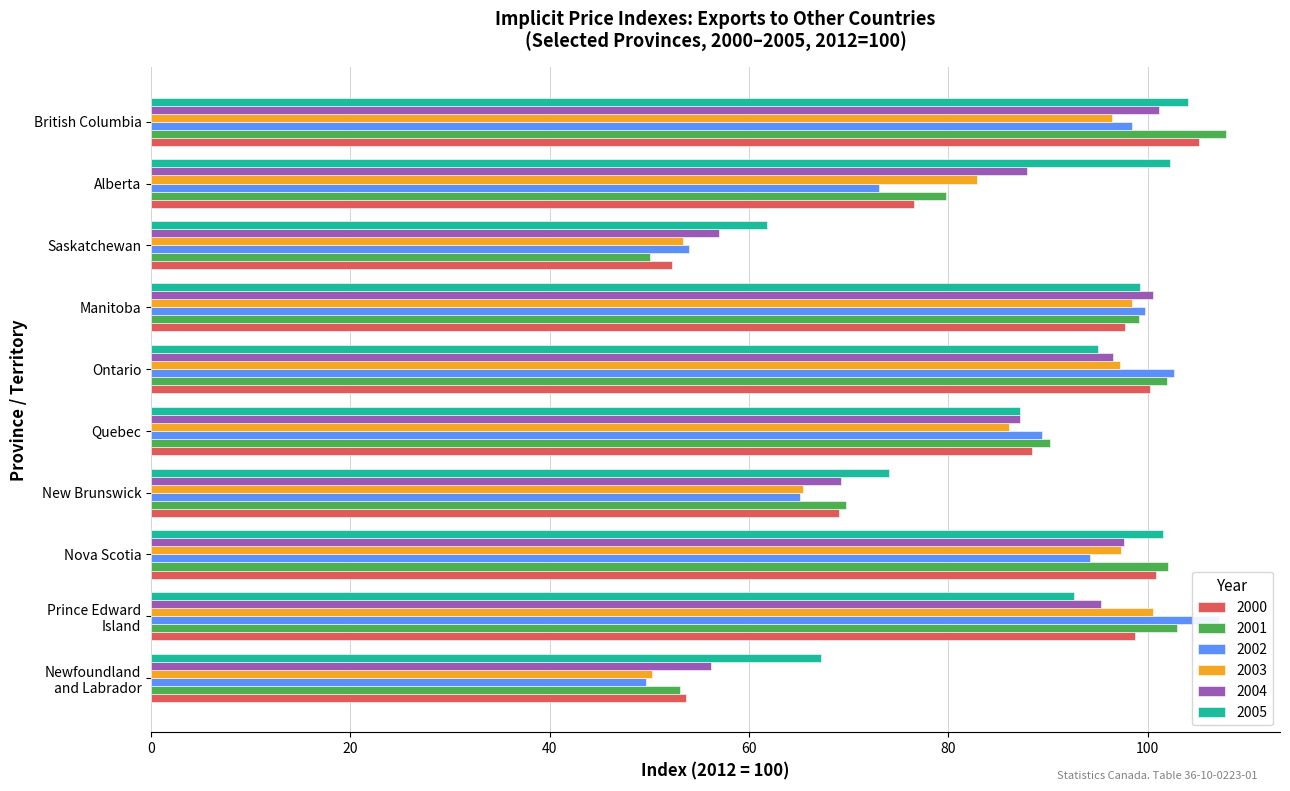

How many series are shown in this chart?

6